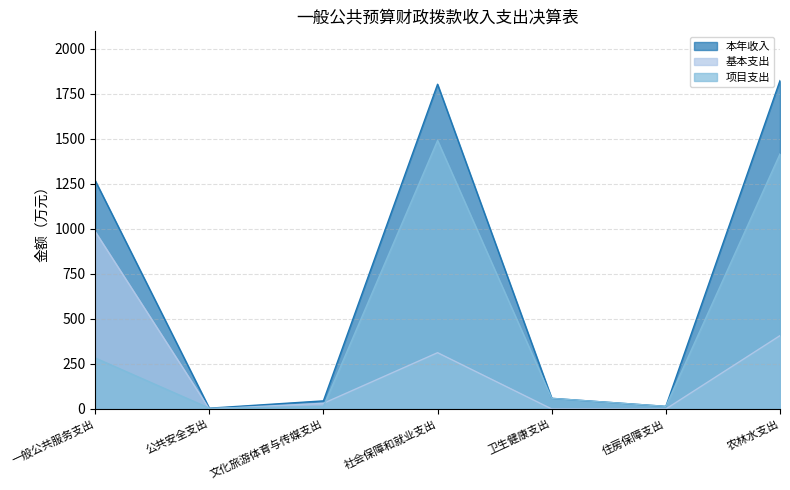

At which category does 基本支出 reach its first local valley?

公共安全支出